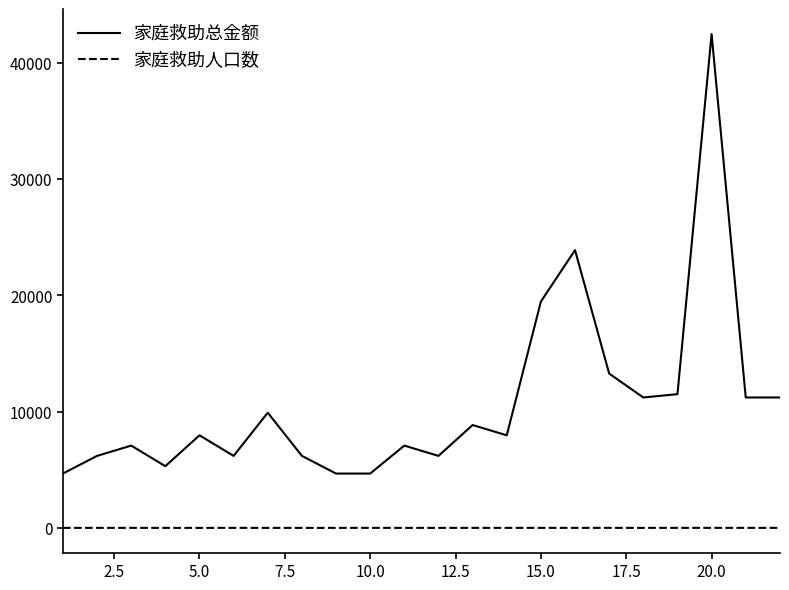

Which series has the widest spread of values?

家庭救助总金额